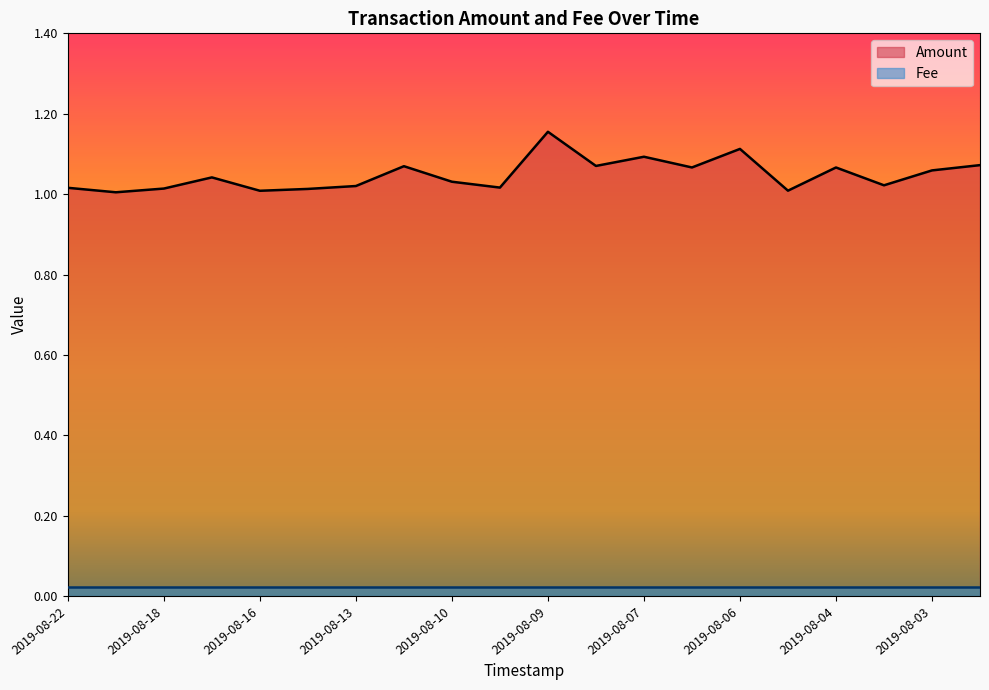

Rank the series by their maximum value, from highest to lowest.

Amount, Fee